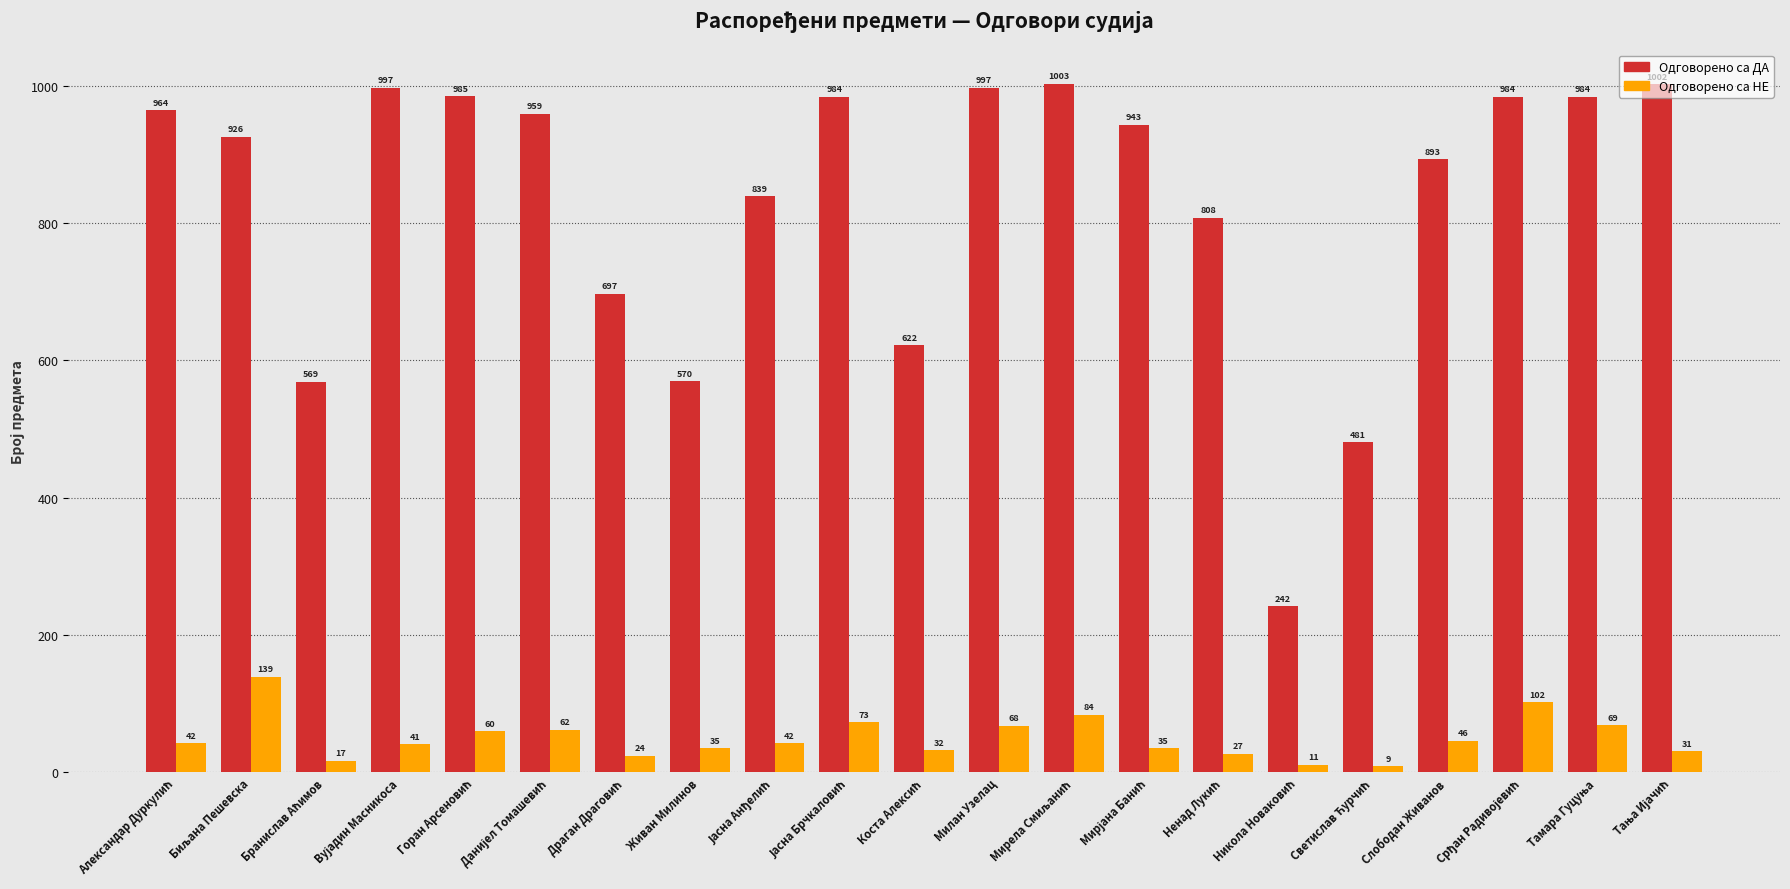

Is it true that Одговорено са ДА equals 1577 at Милан Узелац?

False